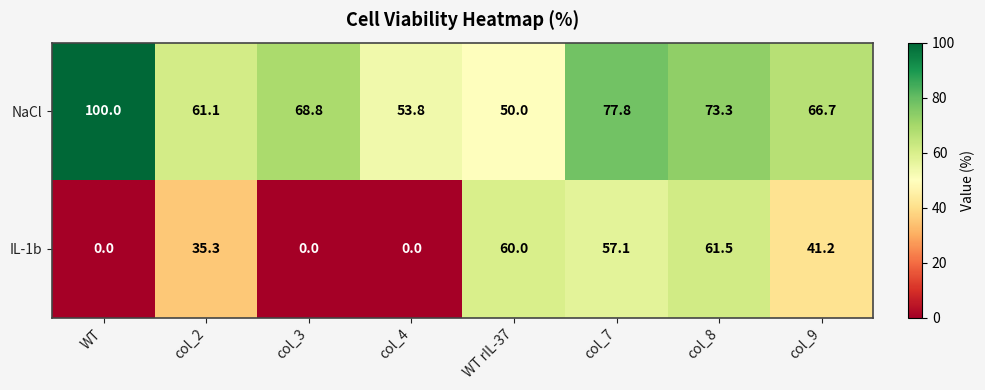

Between WT and col_2, which series saw the biggest shift?

NaCl